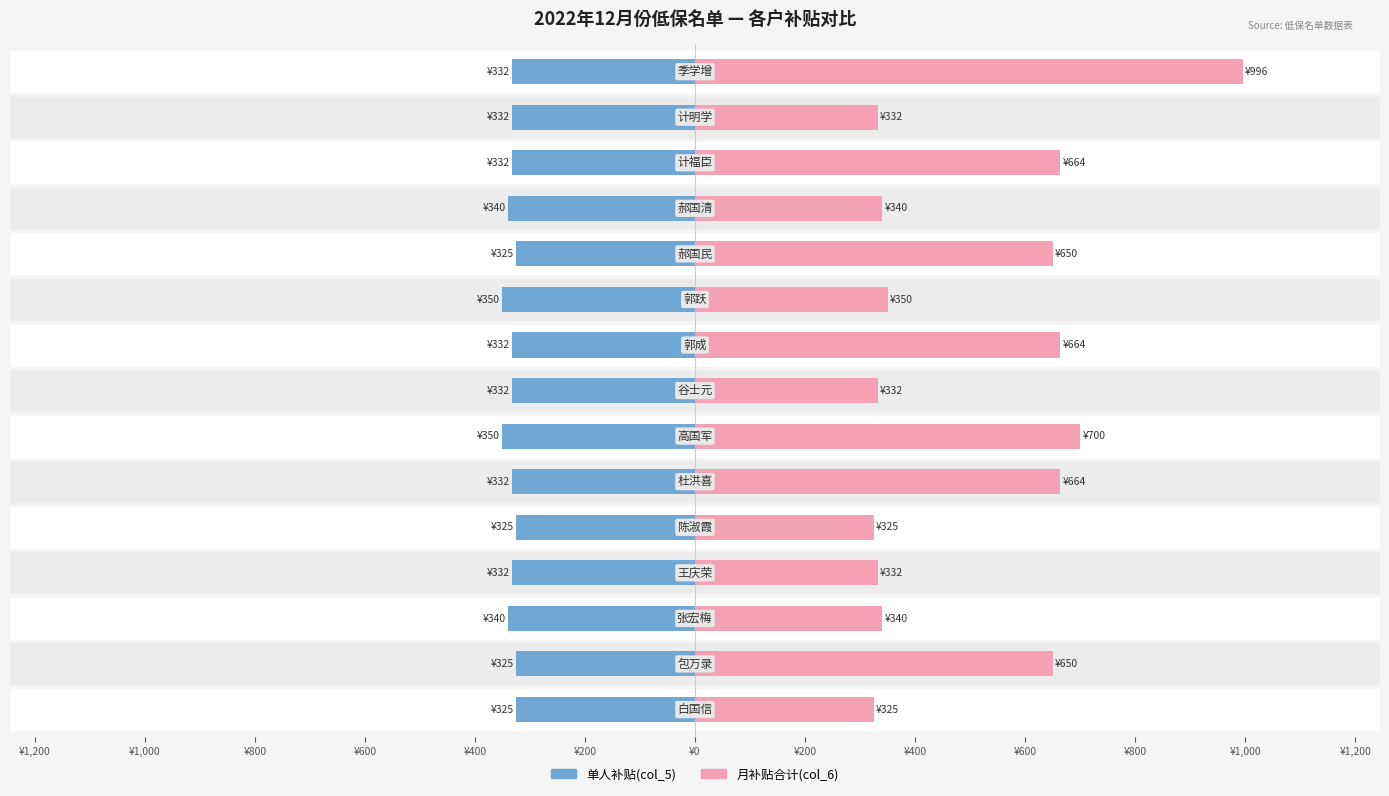

How many bars are there in total?

30